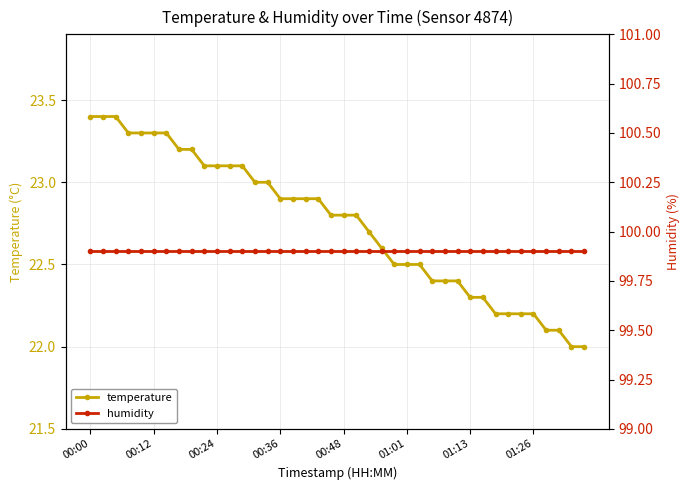

What is the highest value of the humidity series?

99.9